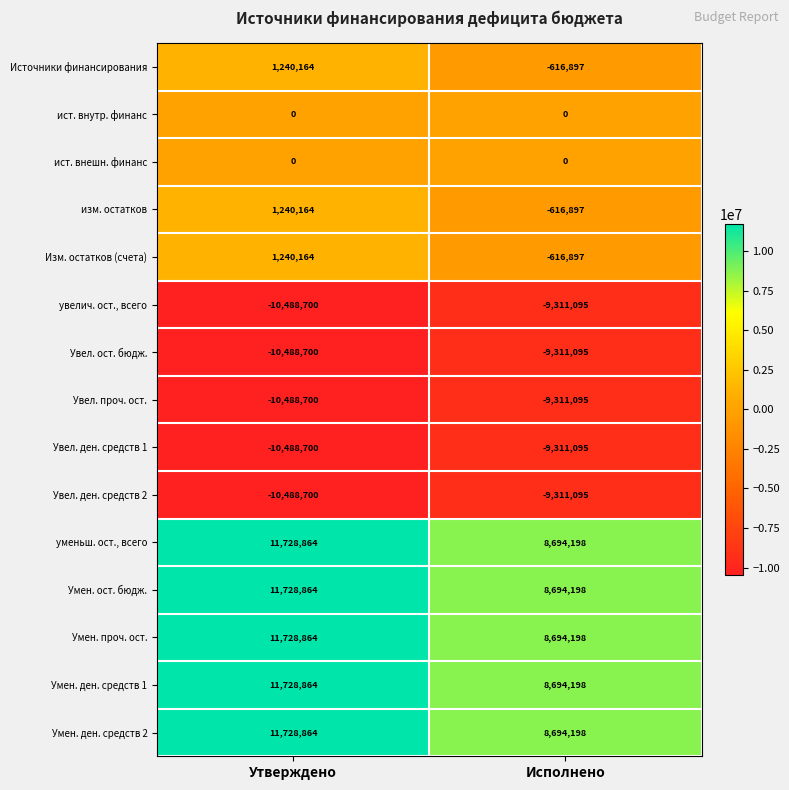

What is the difference between the highest and lowest values at Исполнено?

18005293